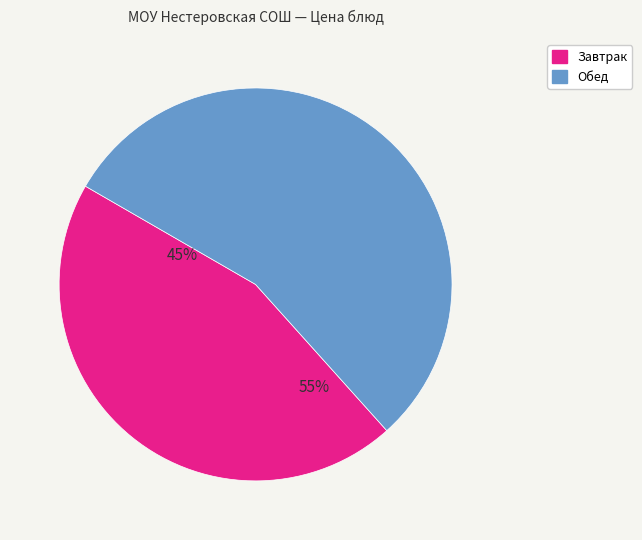

Is there a majority slice in this chart?

Yes